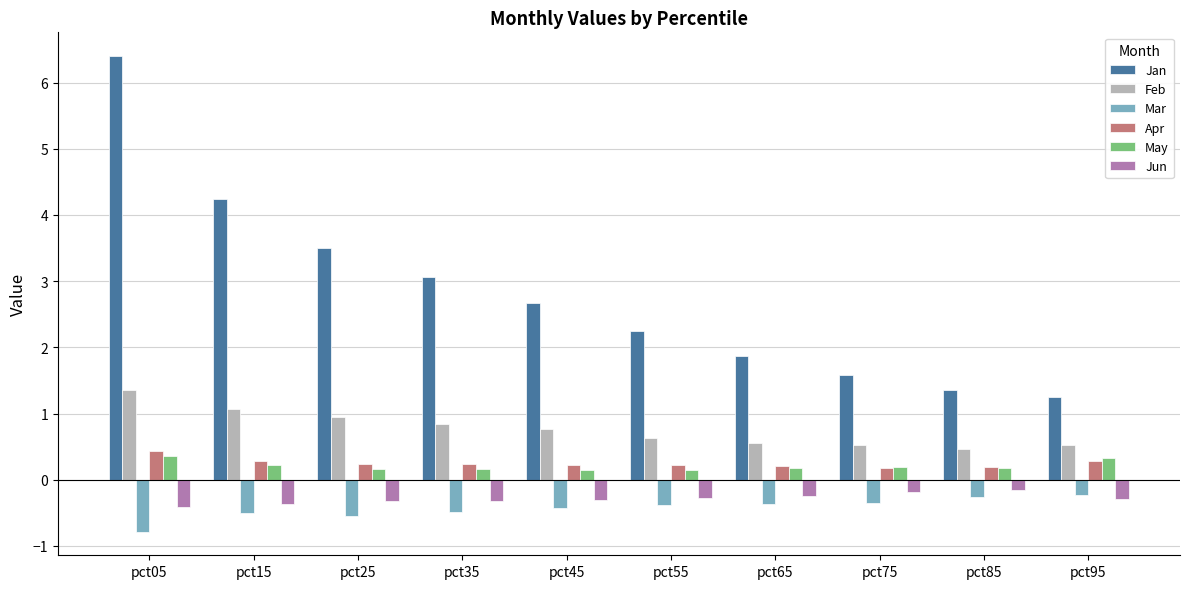

What is the value of the Apr bar at the 2nd from the left?

0.3